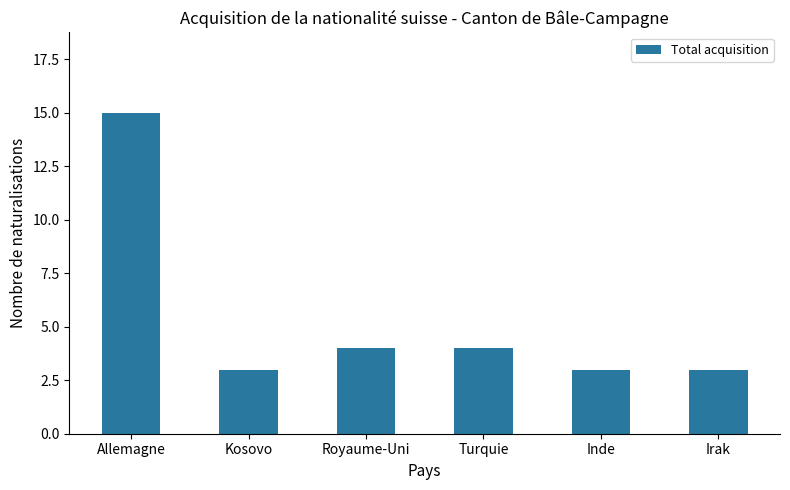

Does the chart contain any negative values?

No